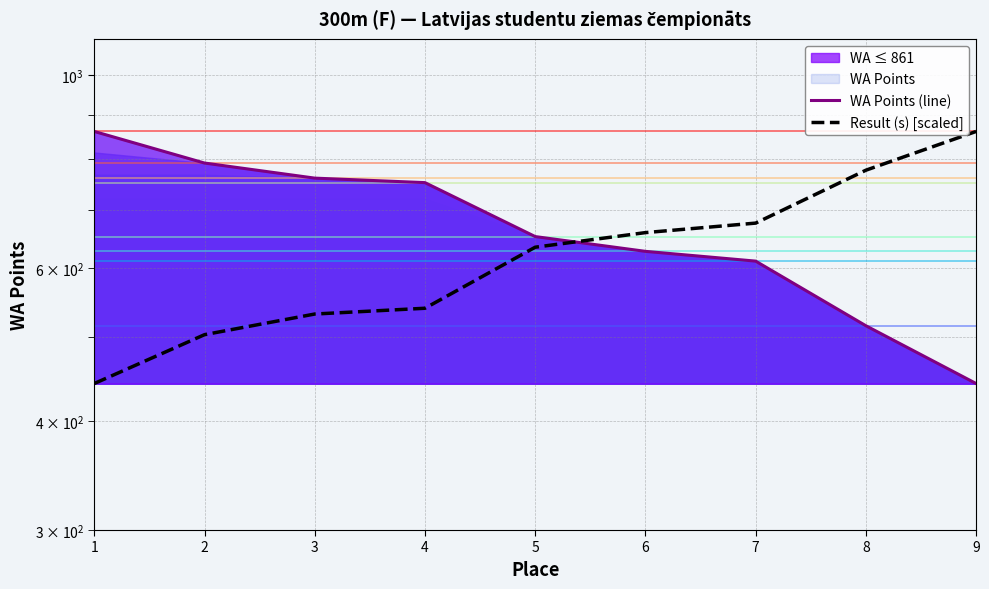

At which category is the sum across all series the highest?

1